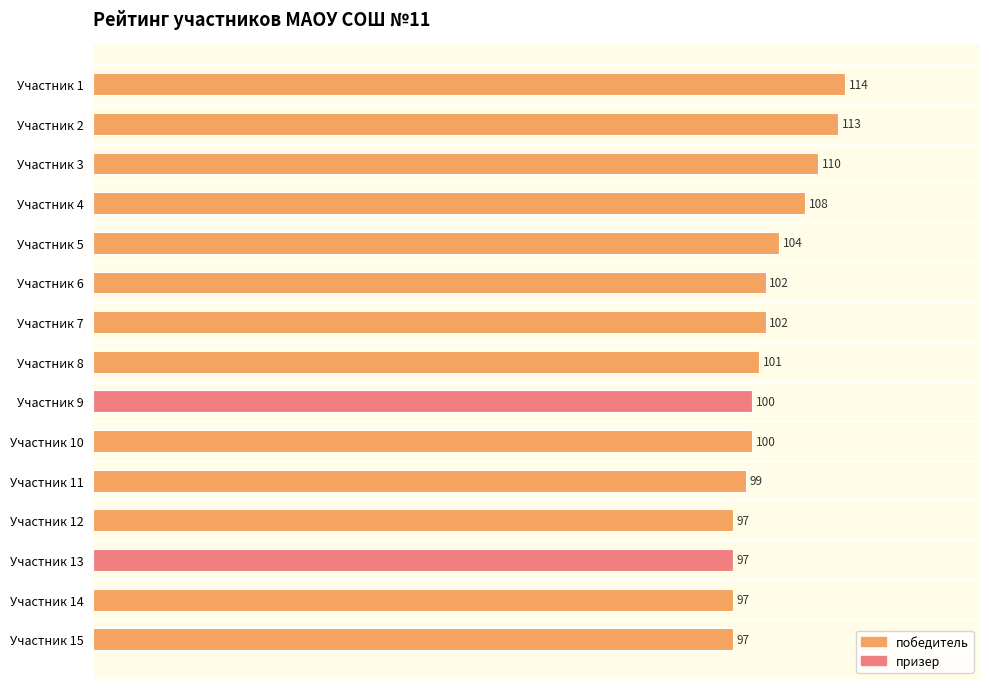

Which series has the largest total across all categories?

победитель